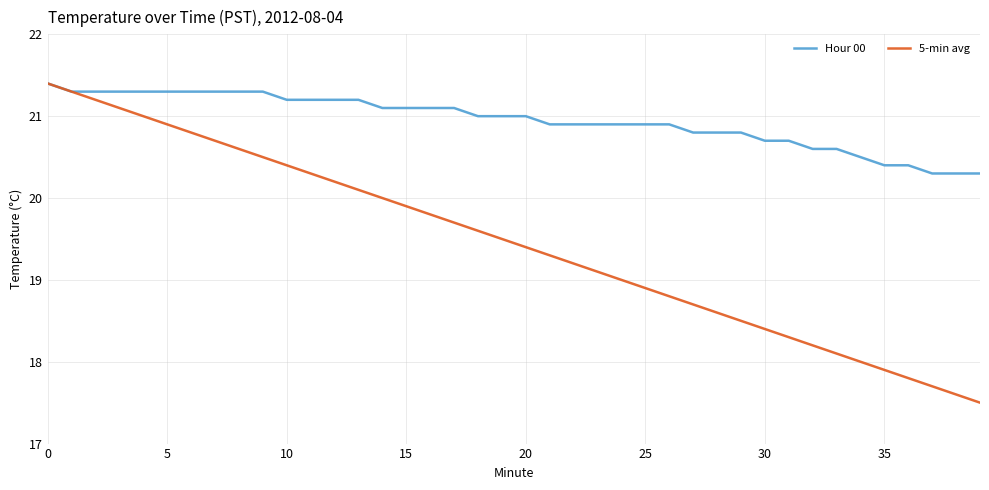

What is the sum of all 5-min avg values?

778.0